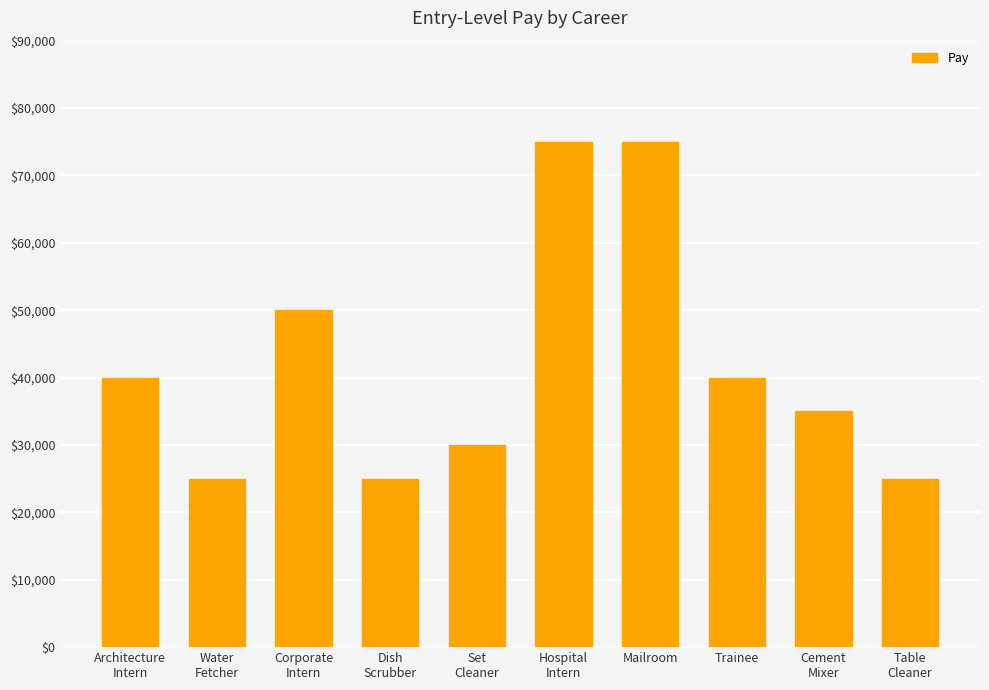

What is the sum of the values at Trainee and Hospital
Intern?

115000